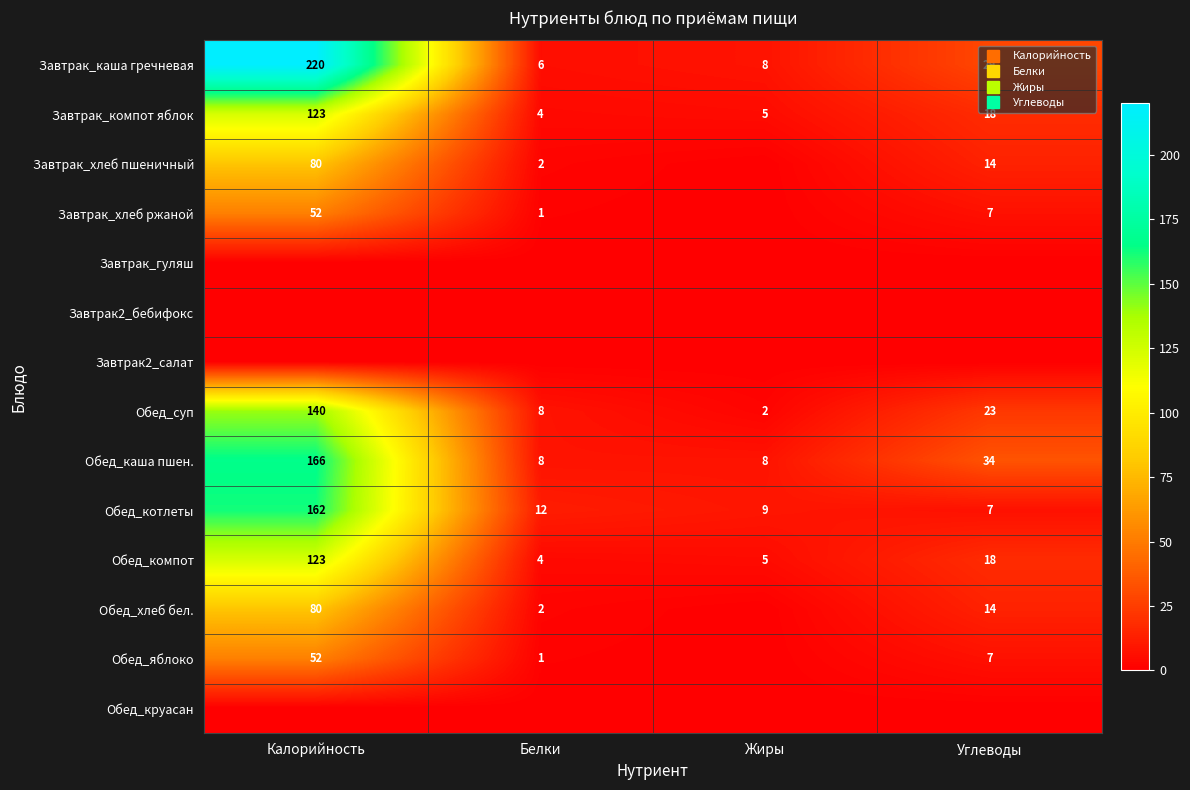

What value does the Обед_суп series have at Белки, to the nearest 10?

10